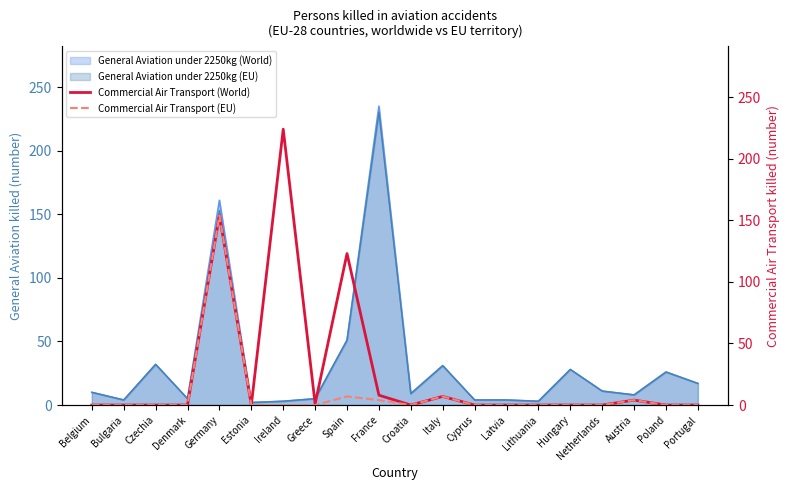

The value of Commercial Air Transport (EU) at Greece is -58. True or false?

False